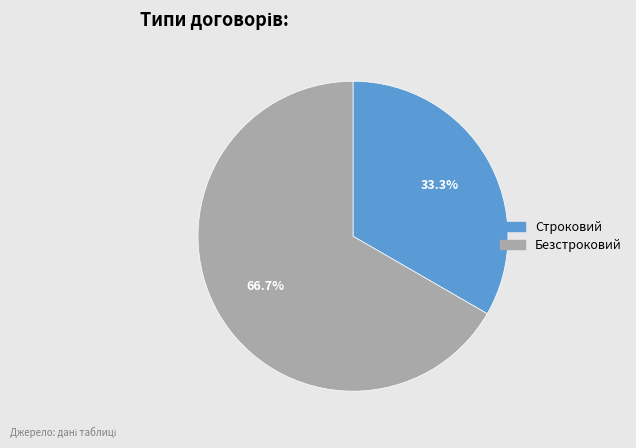

What portion of the pie excludes Строковий?

66.7%